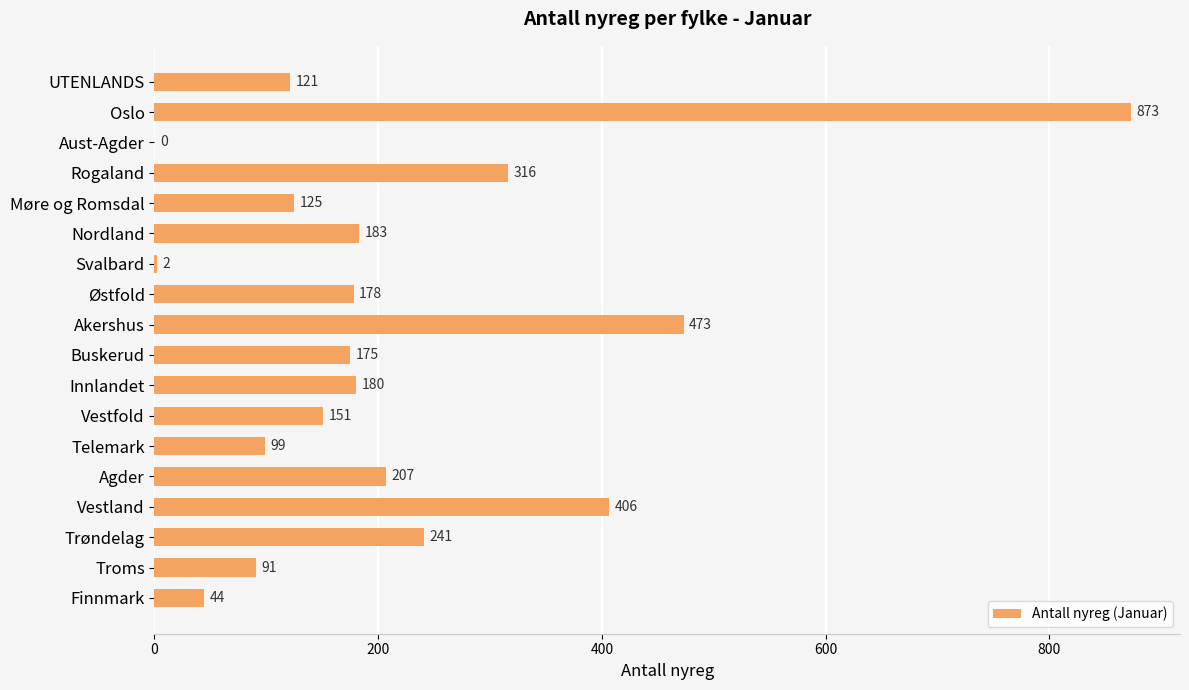

Approximately how many times larger is the value at Innlandet compared to Akershus?

0.4